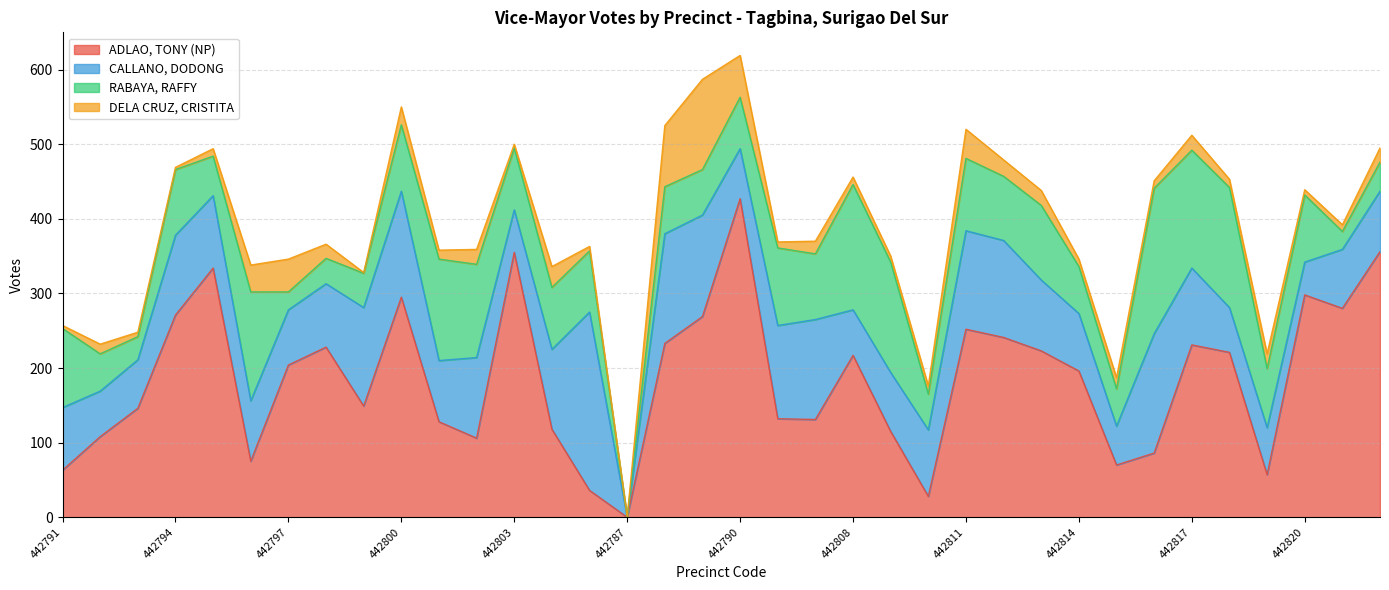

What is the difference between the maximum and minimum values in the DELA CRUZ, CRISTITA series?

121